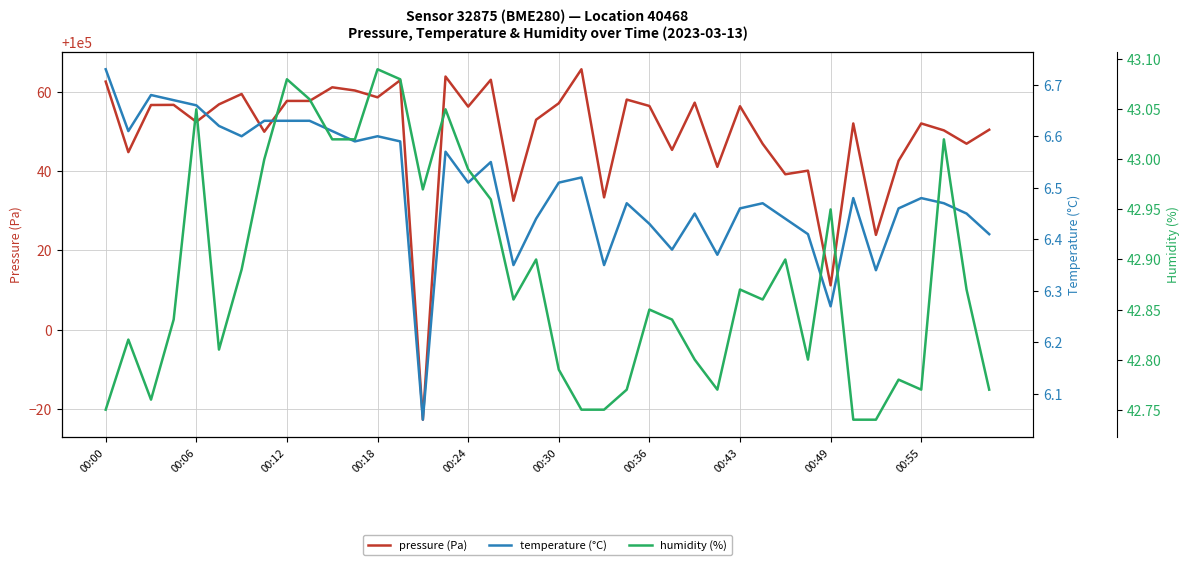

Rank the series by their maximum value, from highest to lowest.

pressure (Pa), humidity (%), temperature (°C)